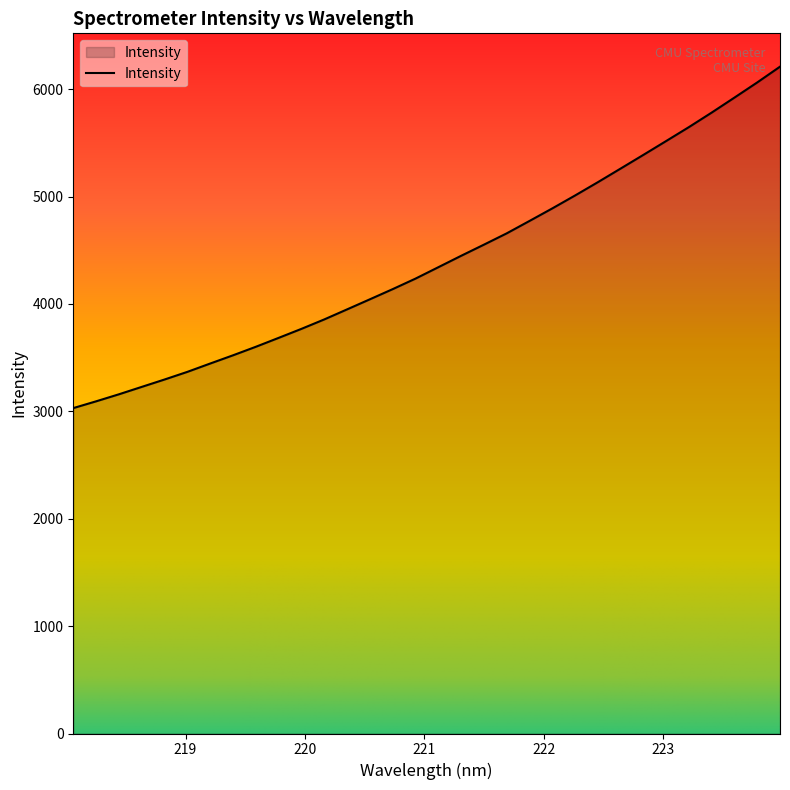

True or false: the data has more than 0 interior local peaks.

False